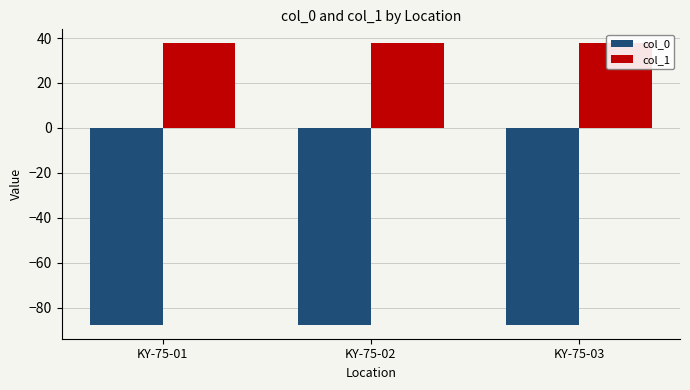

The col_0 series shows -87.4 at KY-75-02. True or false?

True